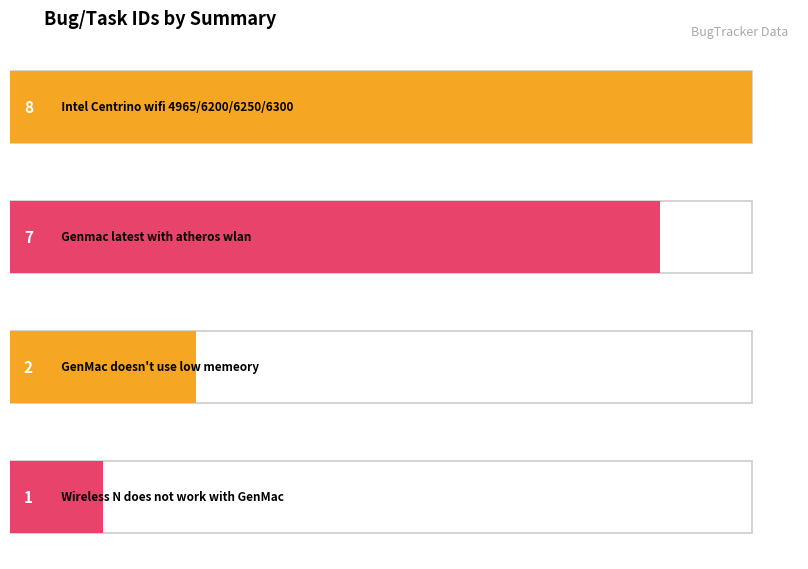

How many values are between 2 and 8?

3